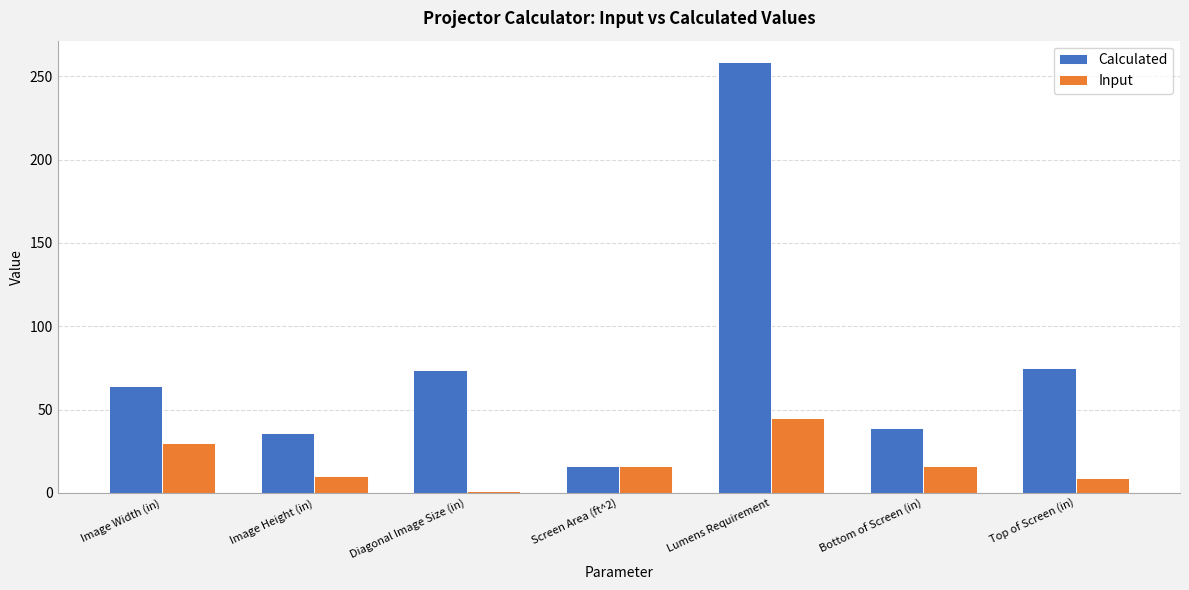

What is the difference between the Input values at Screen Area (ft^2) and Diagonal Image Size (in)?

15.0